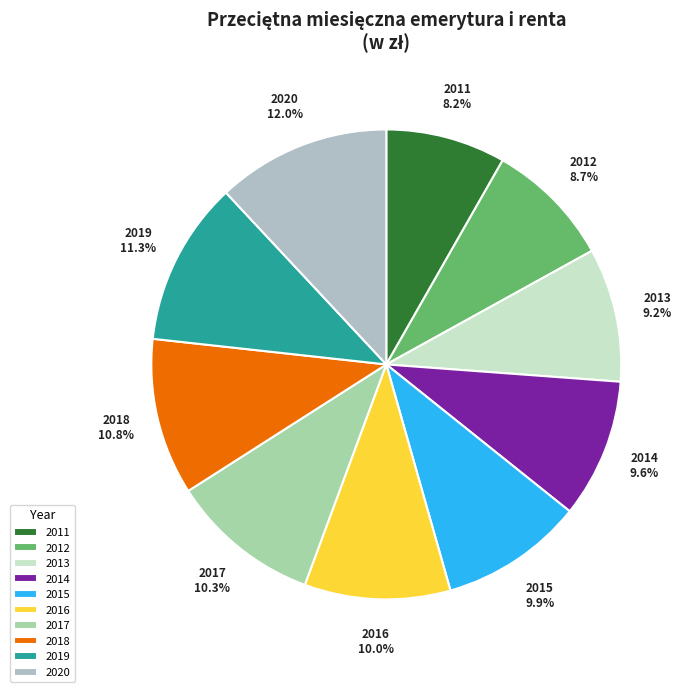

The 2019 slice represents 11% of the pie. True or false?

True